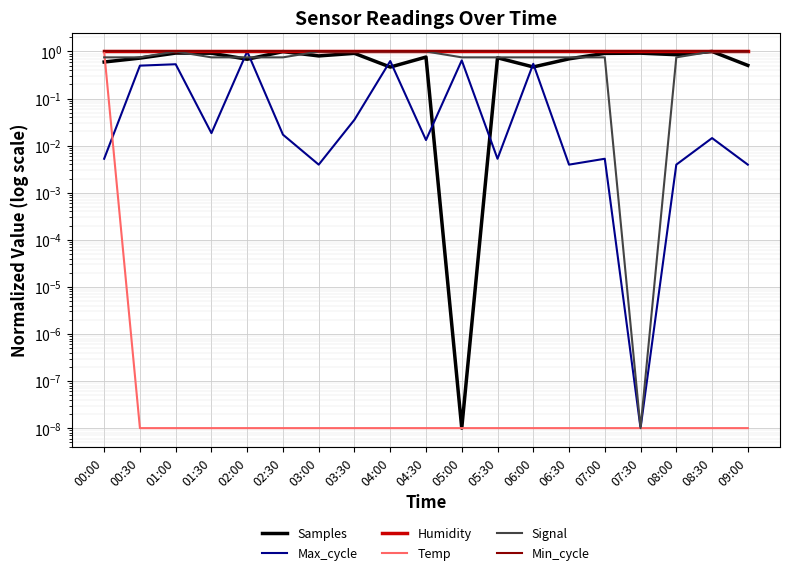

How many times do Max_cycle and Min_cycle cross each other?

2